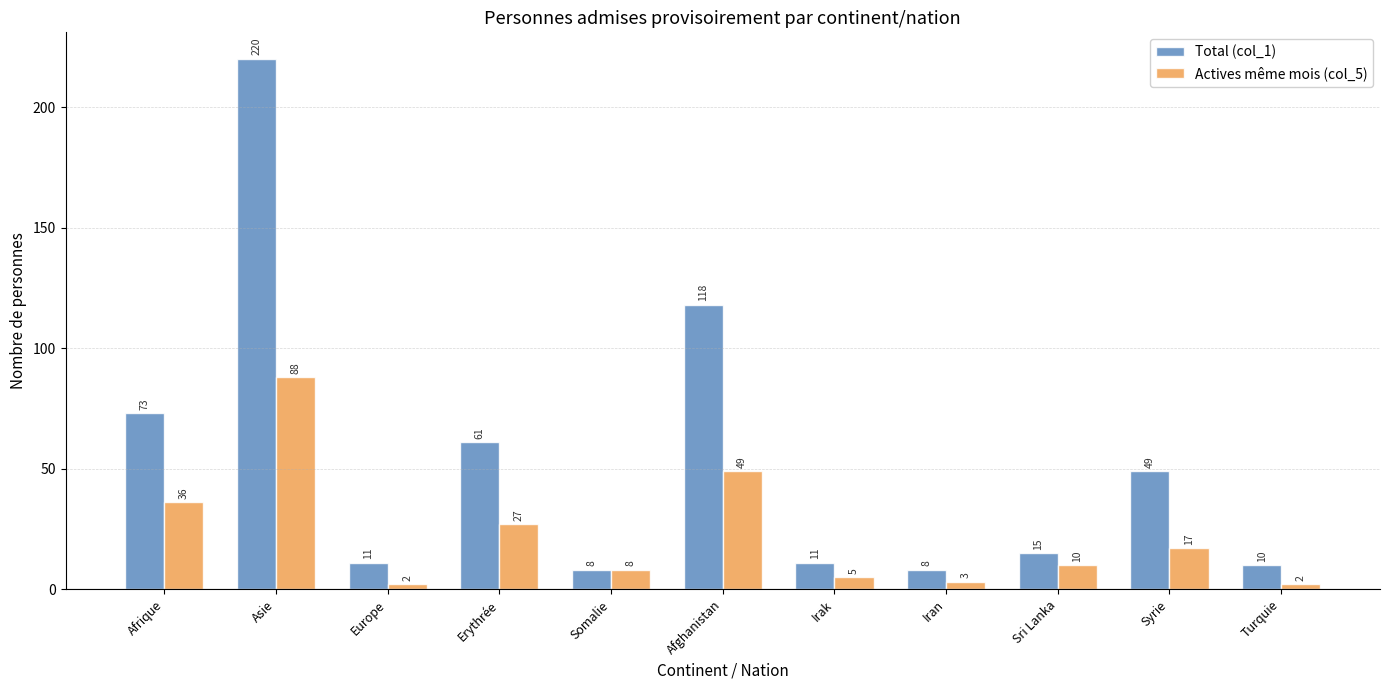

What is the sum of all Total (col_1) values?

584